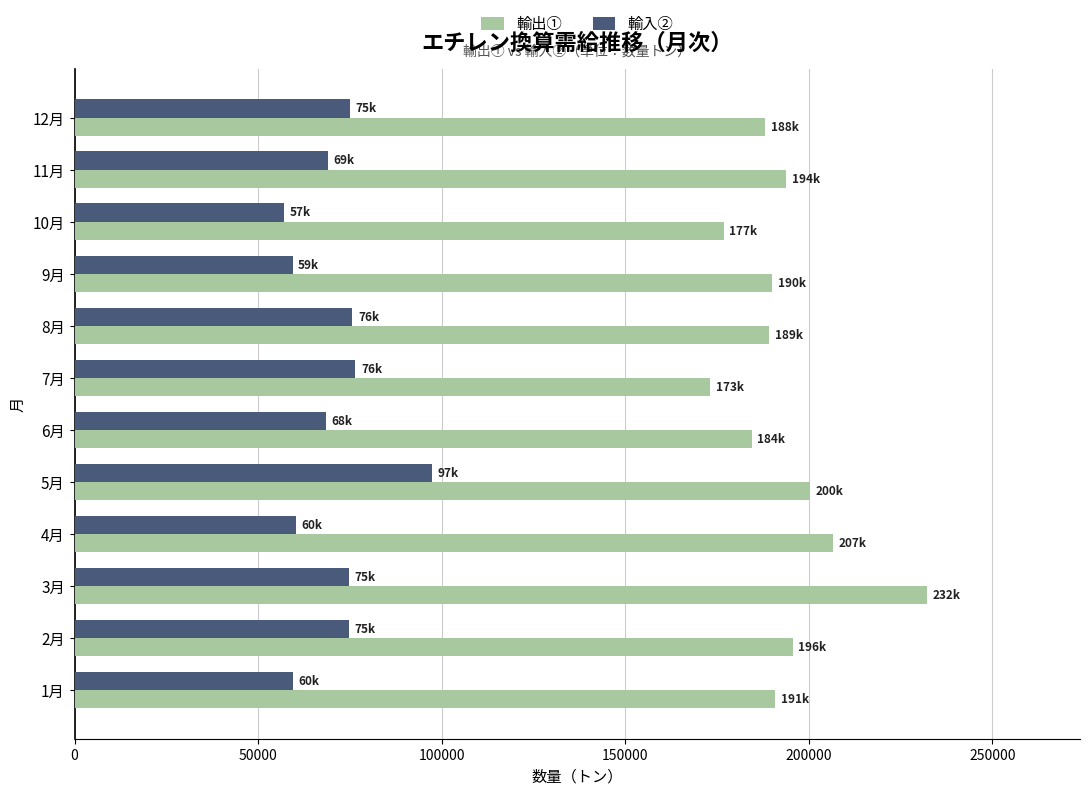

Count the number of categories in the chart.

12